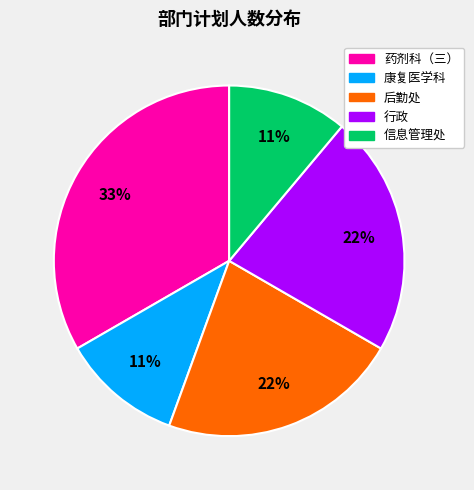

To the nearest percent, what is the average slice percentage?

20%